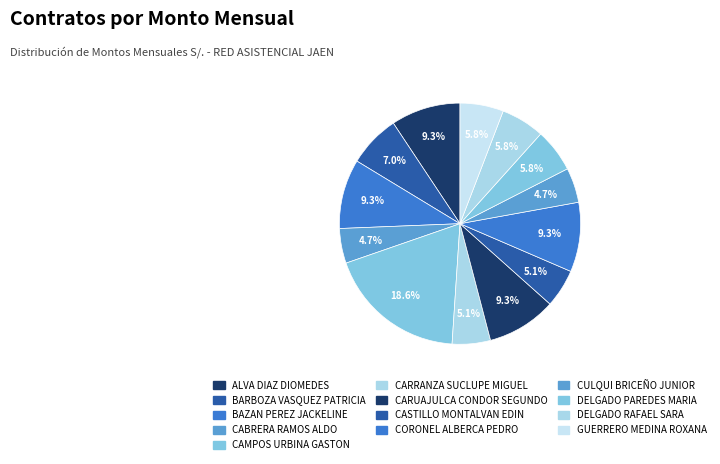

How many slices are in this pie chart?

13